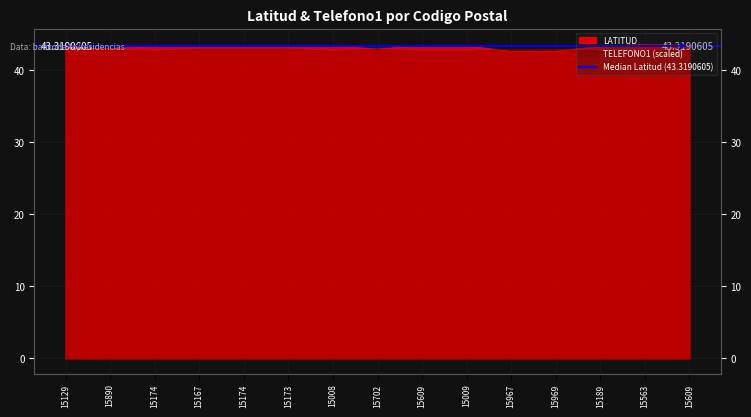

What is the label of the 4th point from the right?

15969